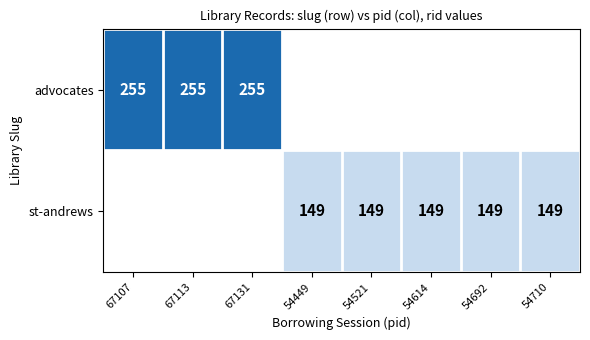

True or false: st-andrews has a value of 84 at 54449.

False